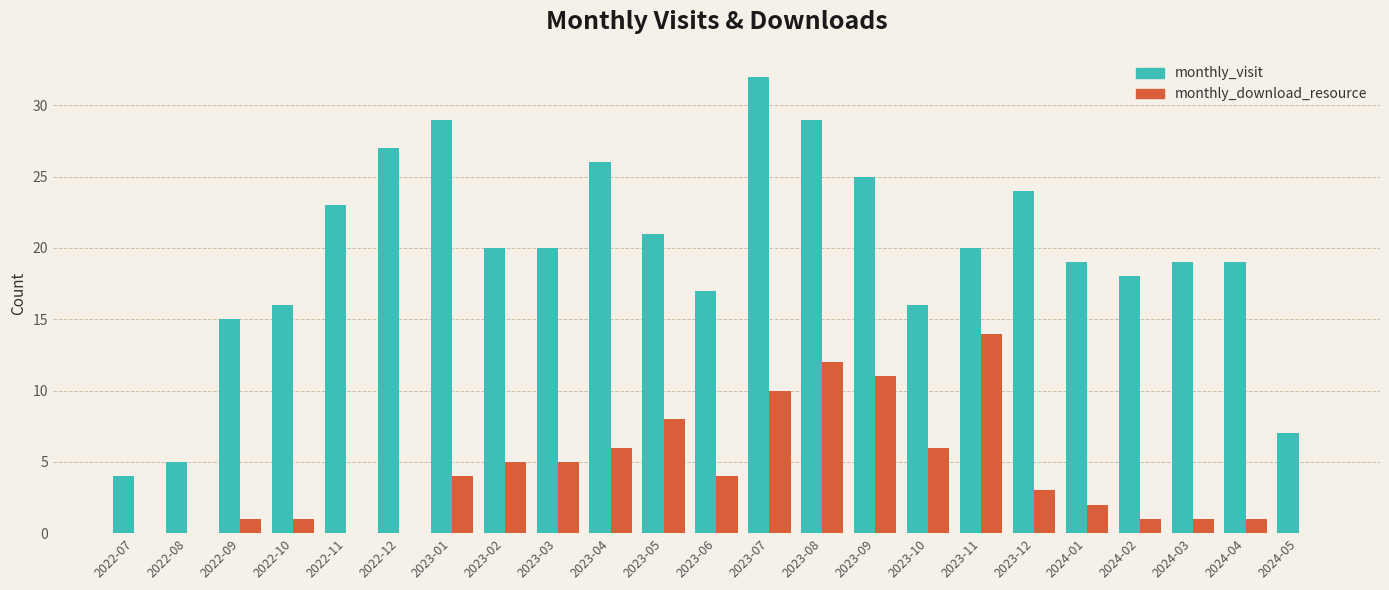

What are all the series names shown in the legend?

monthly_visit, monthly_download_resource